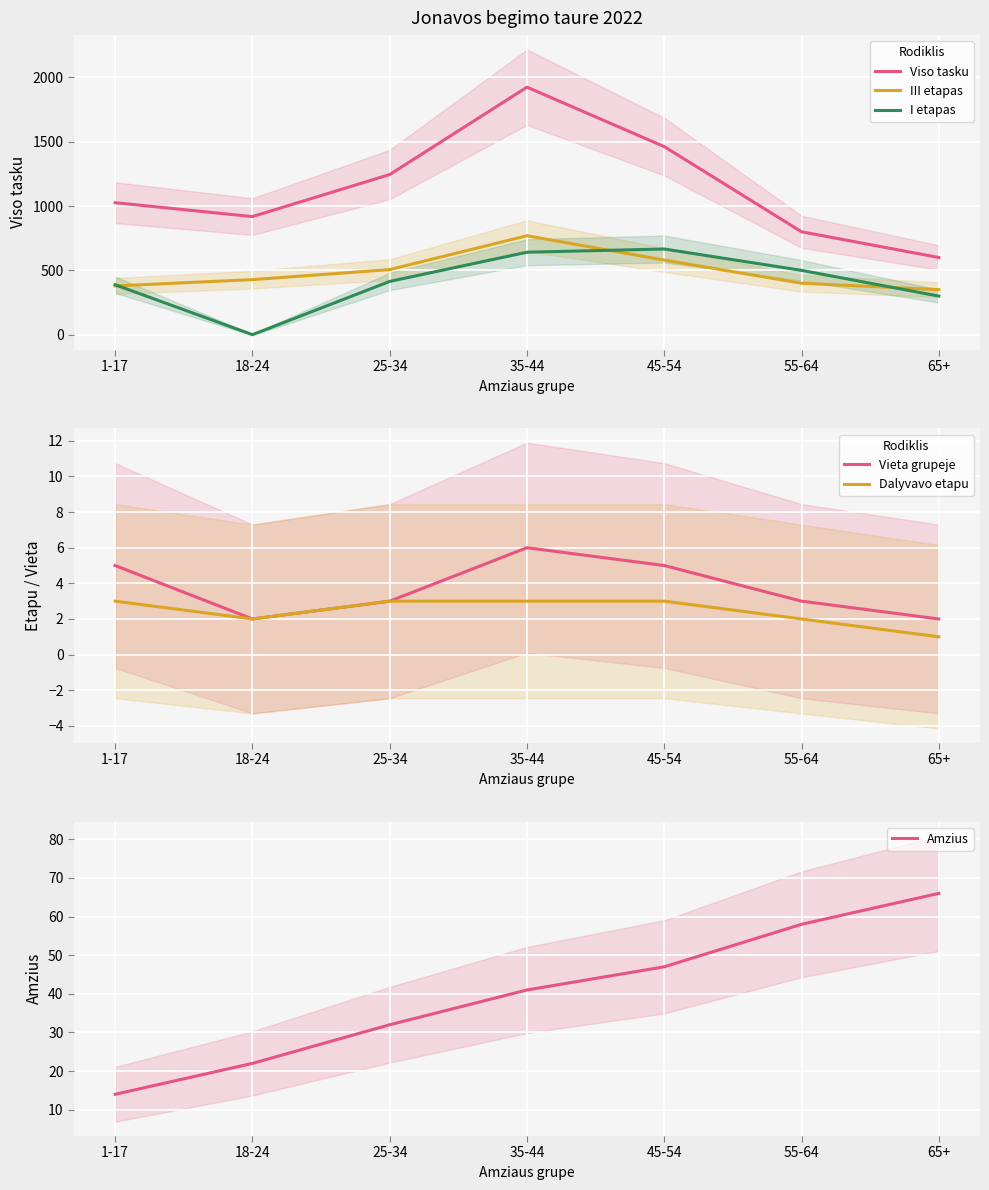

At which label does Amzius reach its peak?

65+